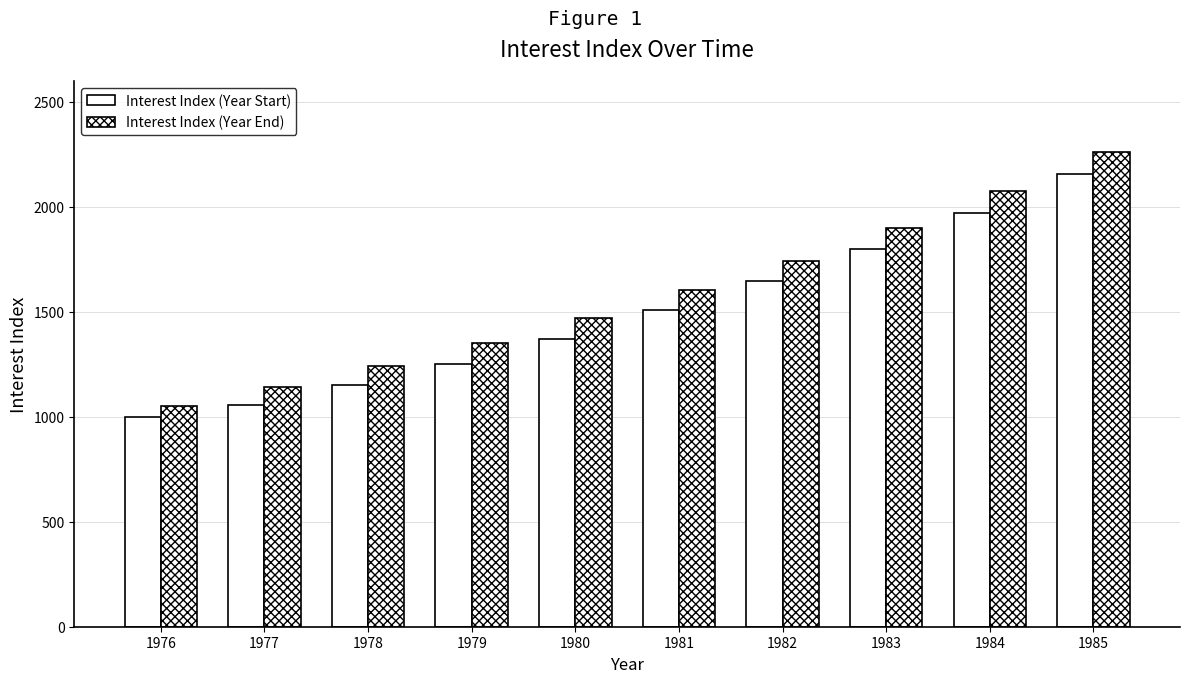

Which category has the highest value across all series?

1985